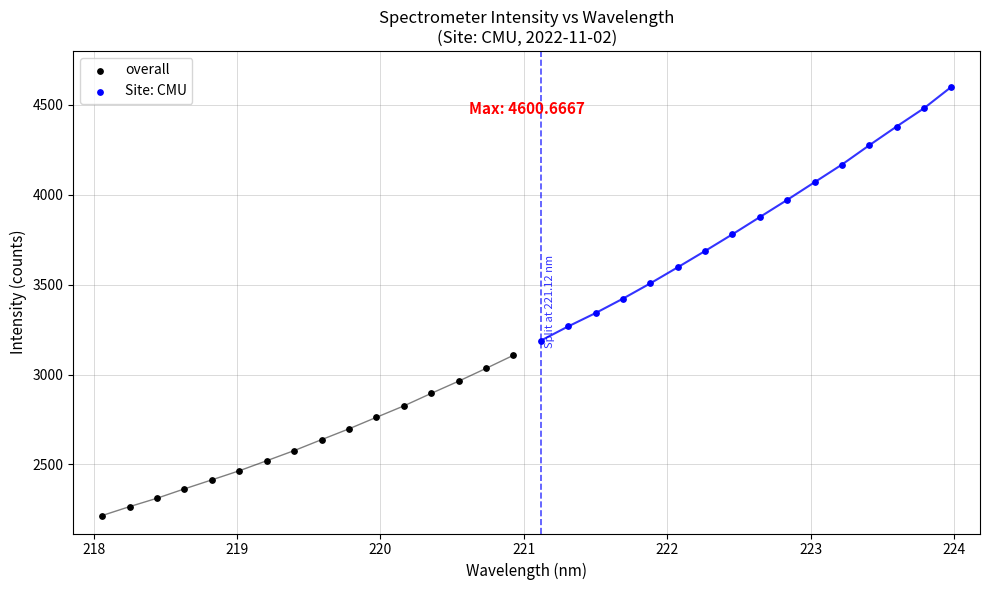

Which series has the largest Y range (max minus min)?

Site: CMU